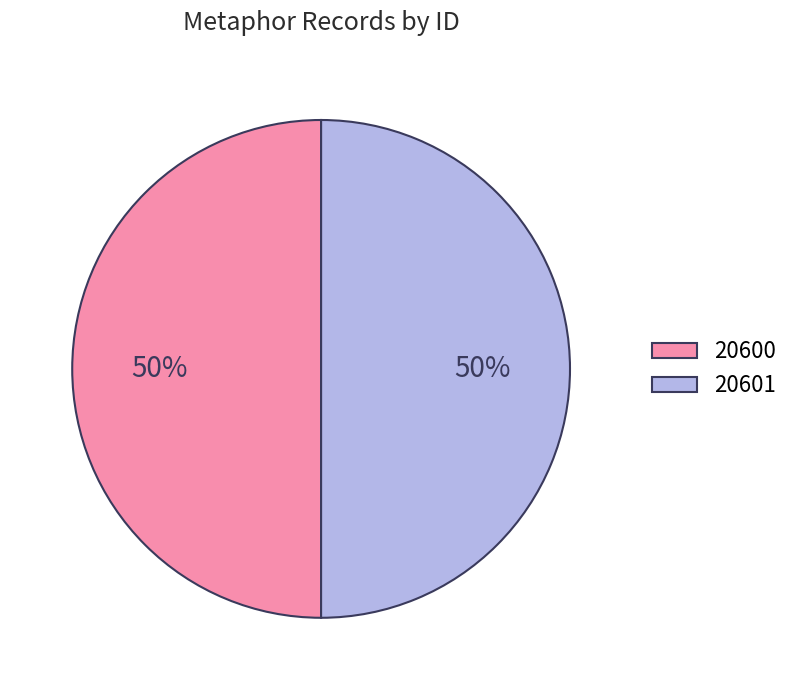

Approximately how many times larger is the value at 20601 compared to 20600?

1.0